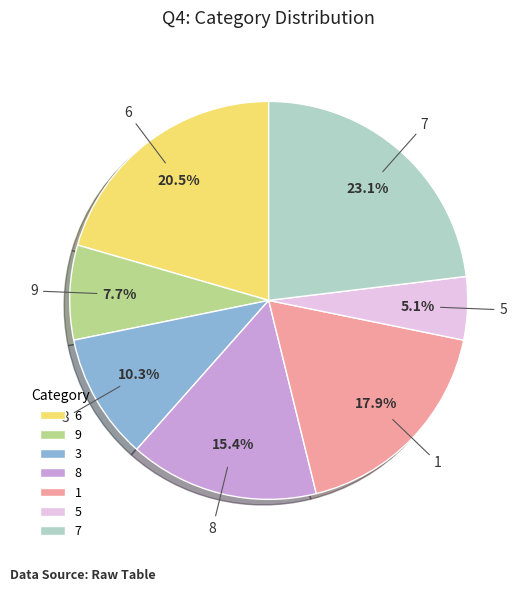

Which has a higher value, 8 or 3?

8